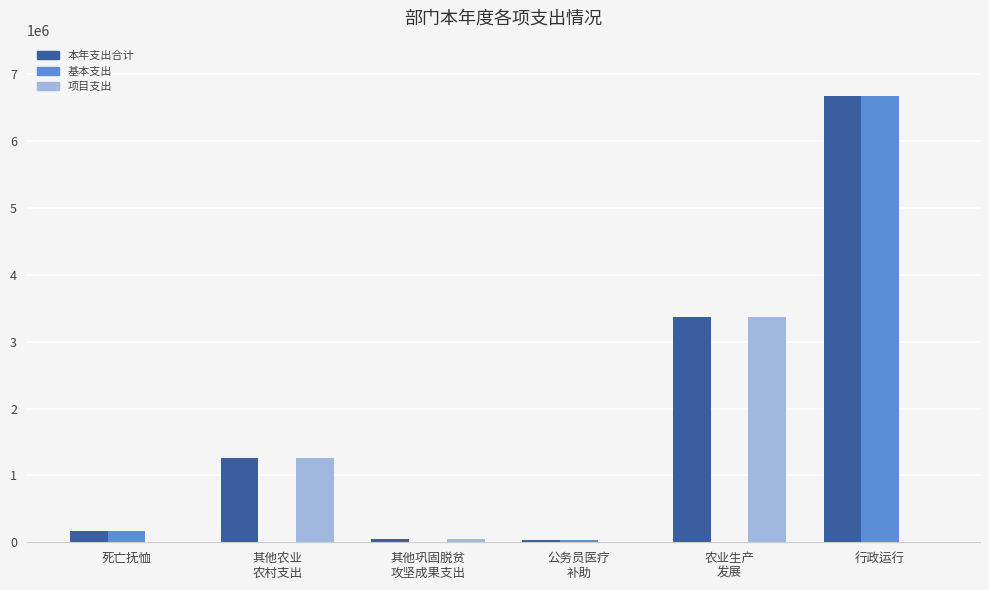

The value of 基本支出 at 死亡抚恤 is 175980.0. True or false?

True